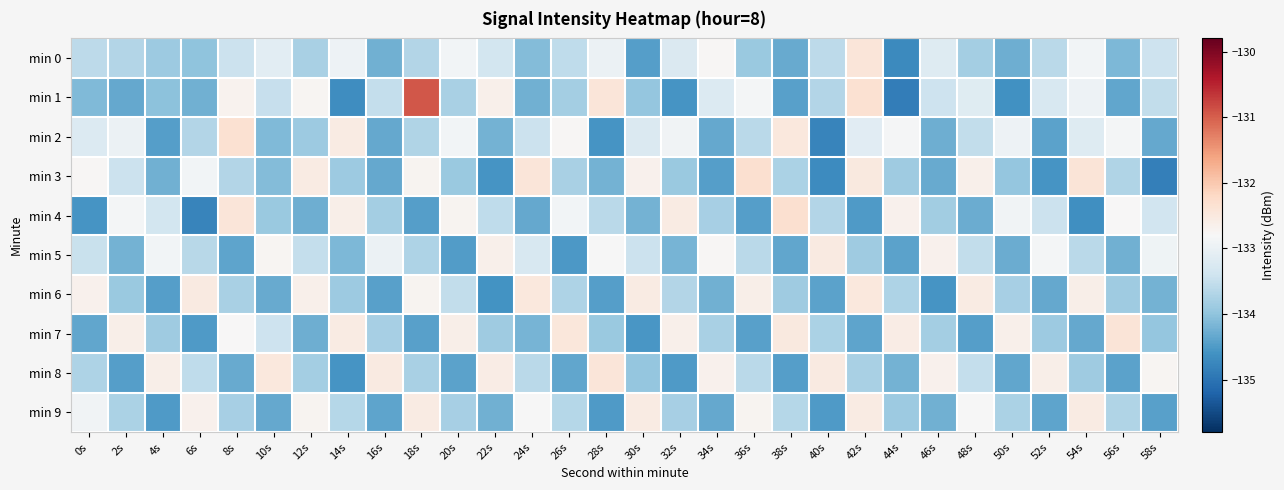

How many series are shown in this chart?

10